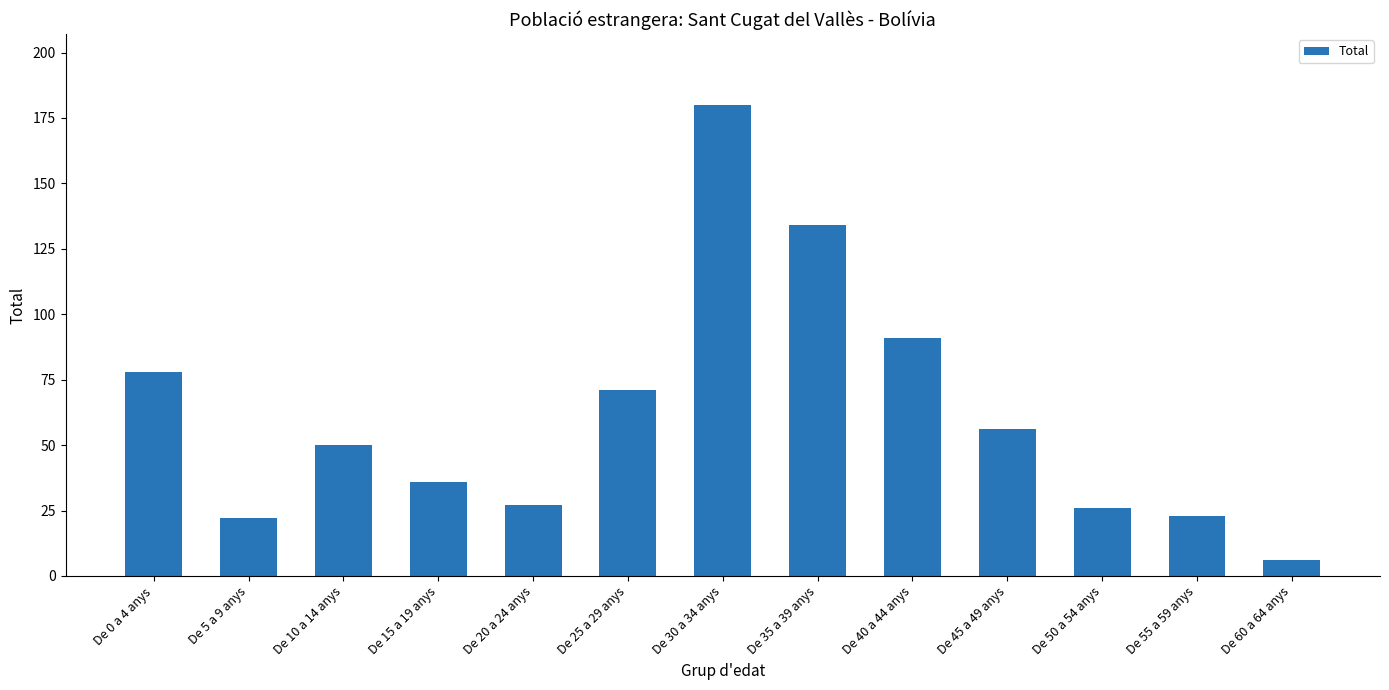

How many bars are there in total?

13